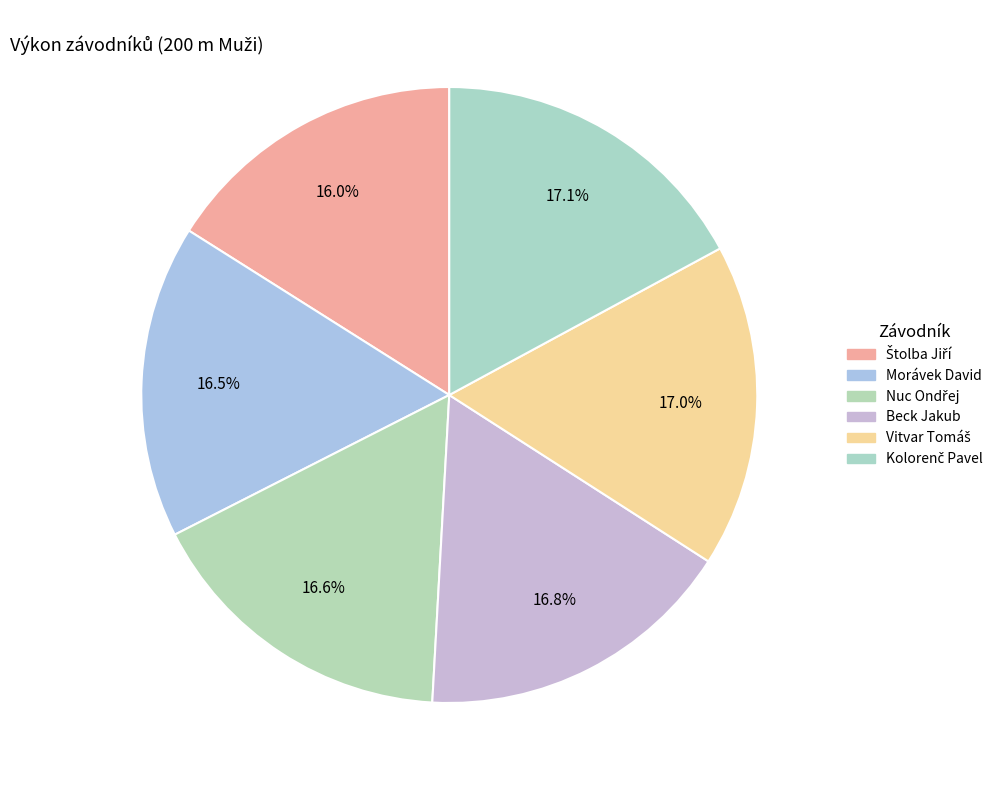

What is the ratio of the value at Kolorenč Pavel to the value at Nuc Ondřej?

1.0